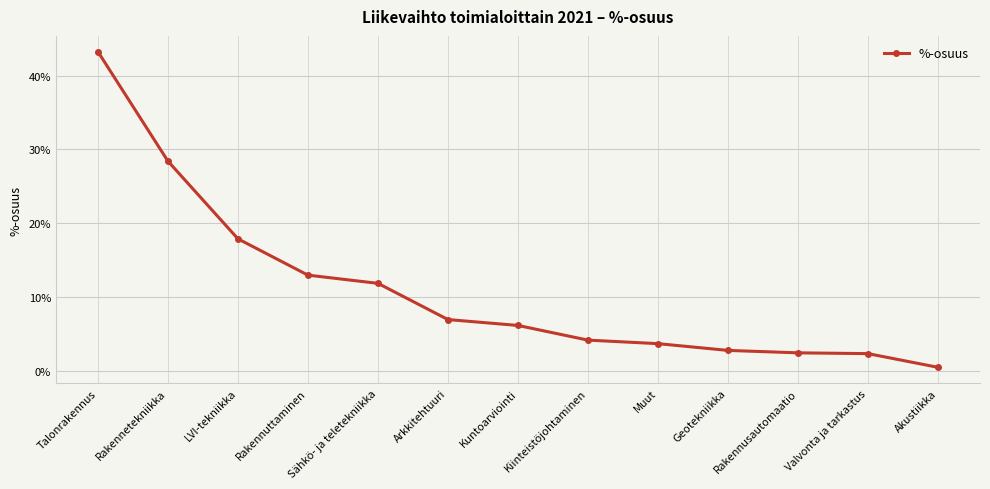

Does the chart have visible grid lines?

Yes